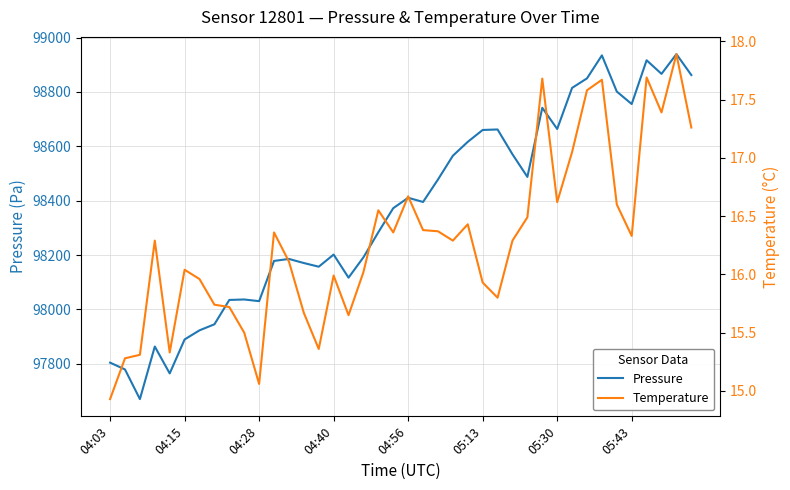

What is the sum of all Temperature values?

651.6